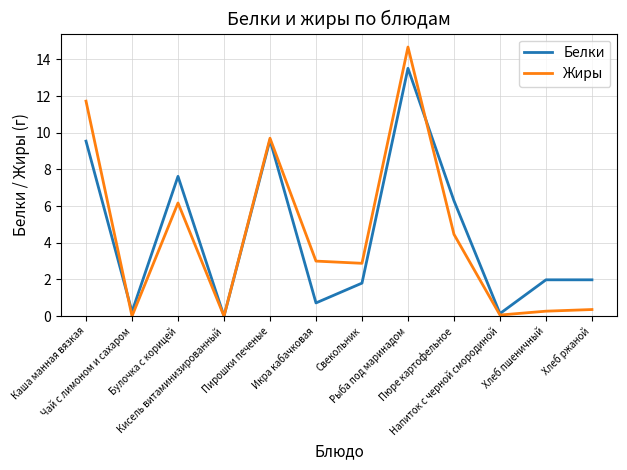

What is the difference between the Жиры values at Хлеб пшеничный and Кисель витаминизированный?

0.3